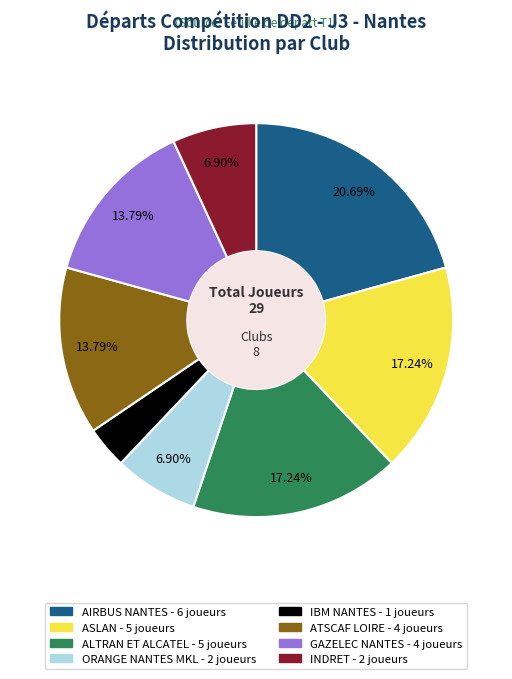

Is there a majority slice in this chart?

No